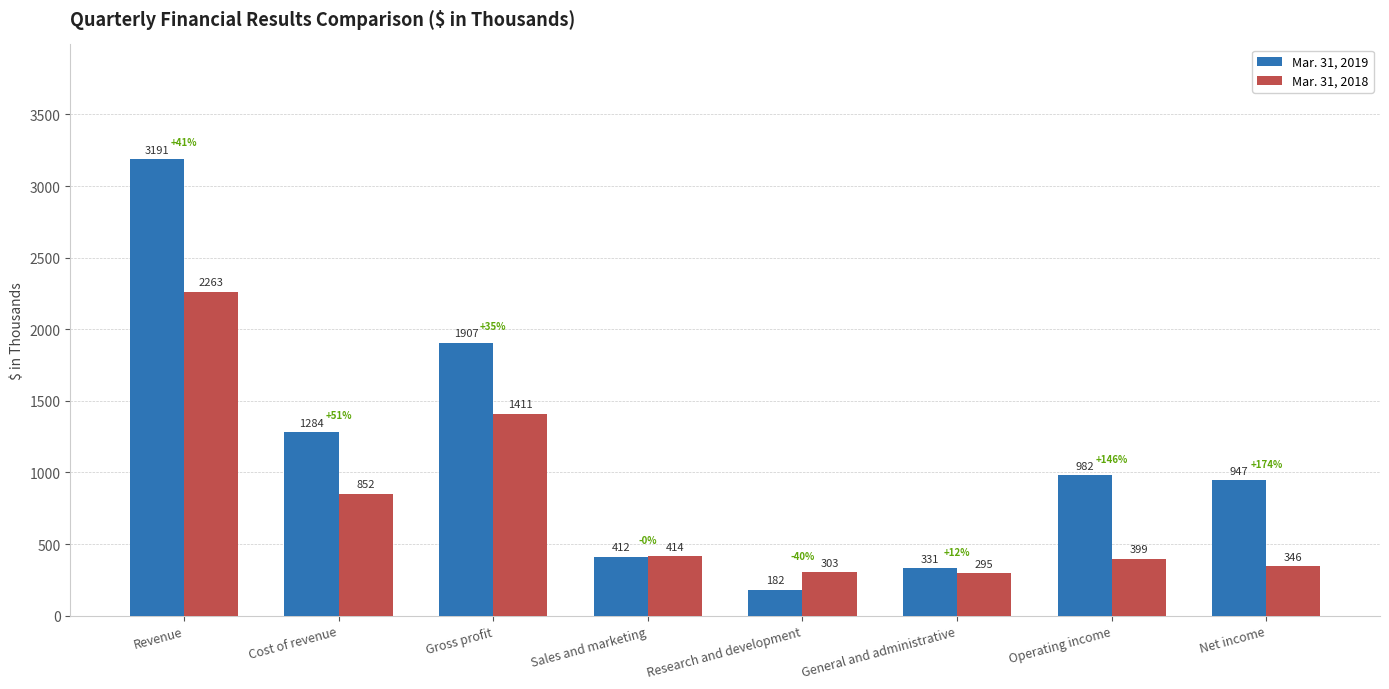

What is the sum of all Mar. 31, 2019 values?

9236